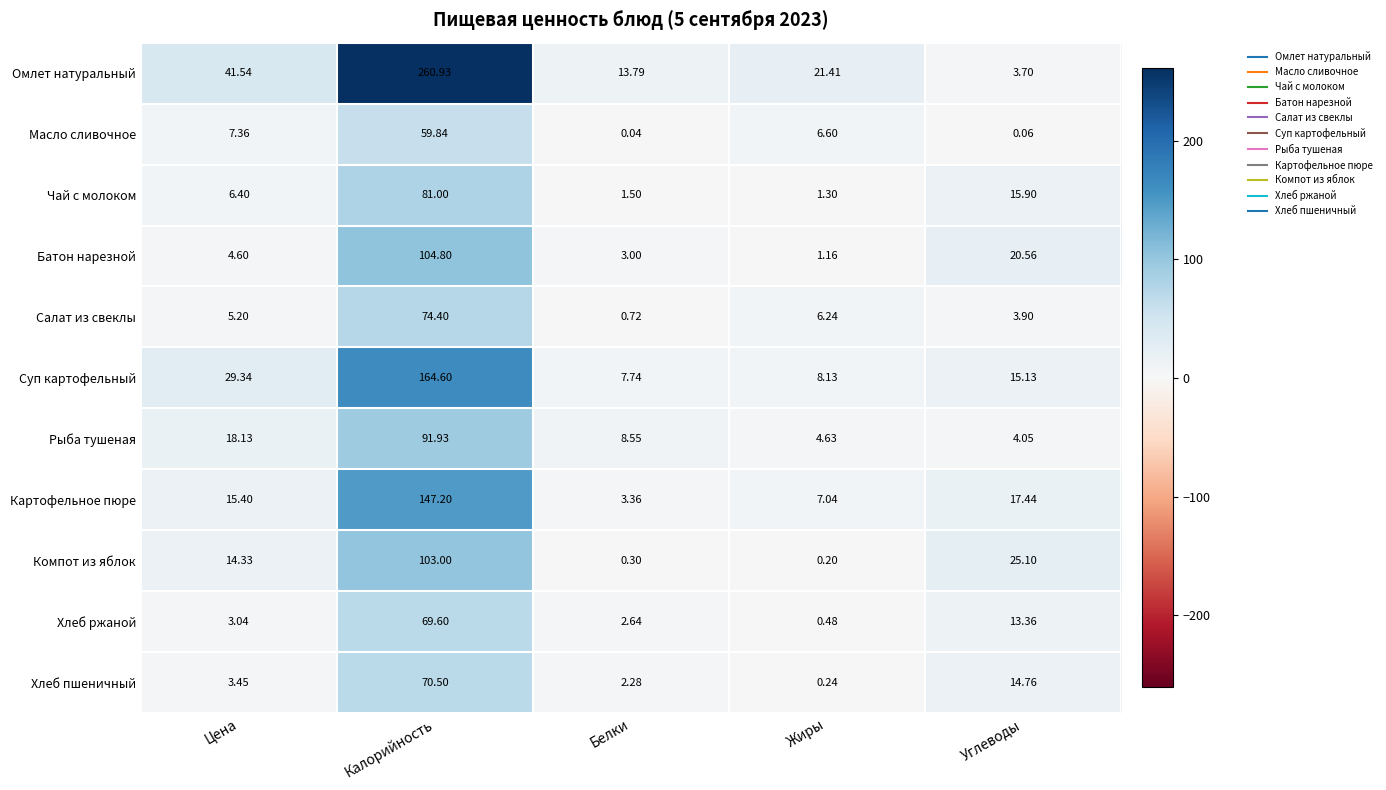

Which series has the largest total across all categories?

Омлет натуральный